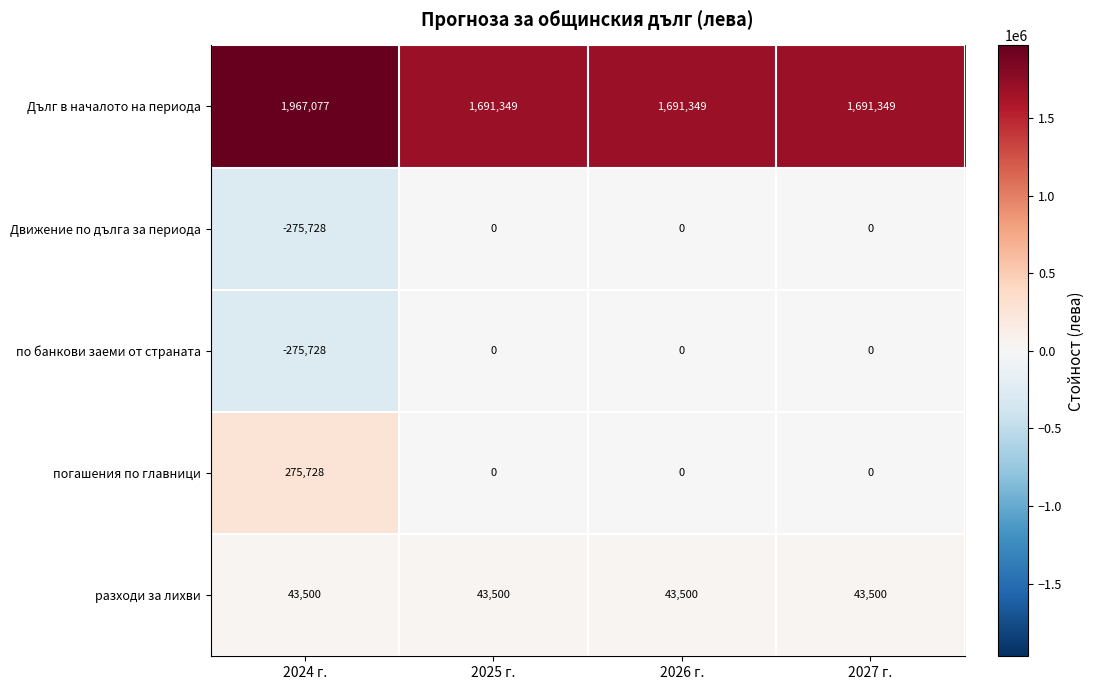

How many series are shown in this chart?

5